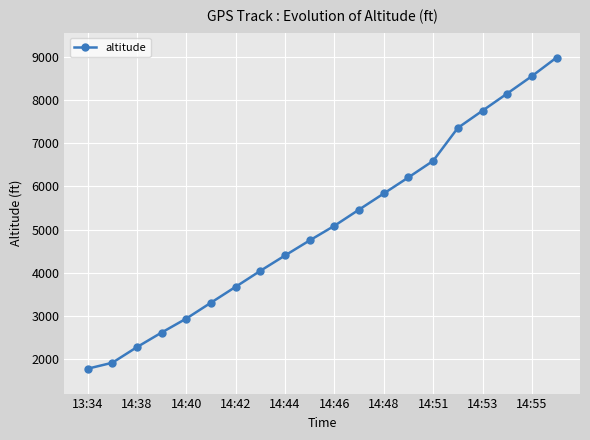

What is the difference between the second highest and minimum values?

6784